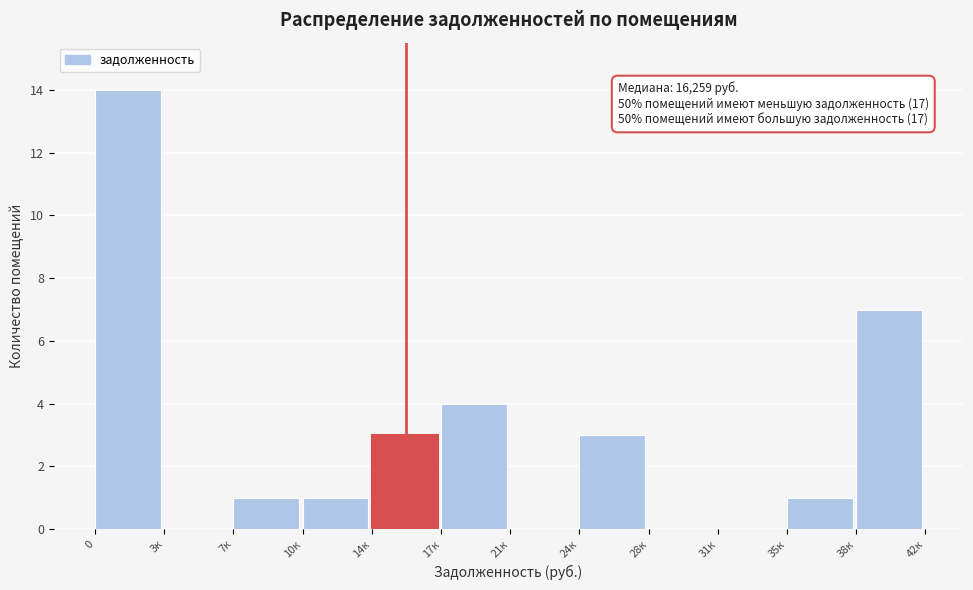

Reading left to right, list all the values displayed in this chart.

0=14	3к=0	7к=1	10к=1	14к=3	17к=4	21к=0	24к=3	28к=0	31к=0	35к=1	38к=7